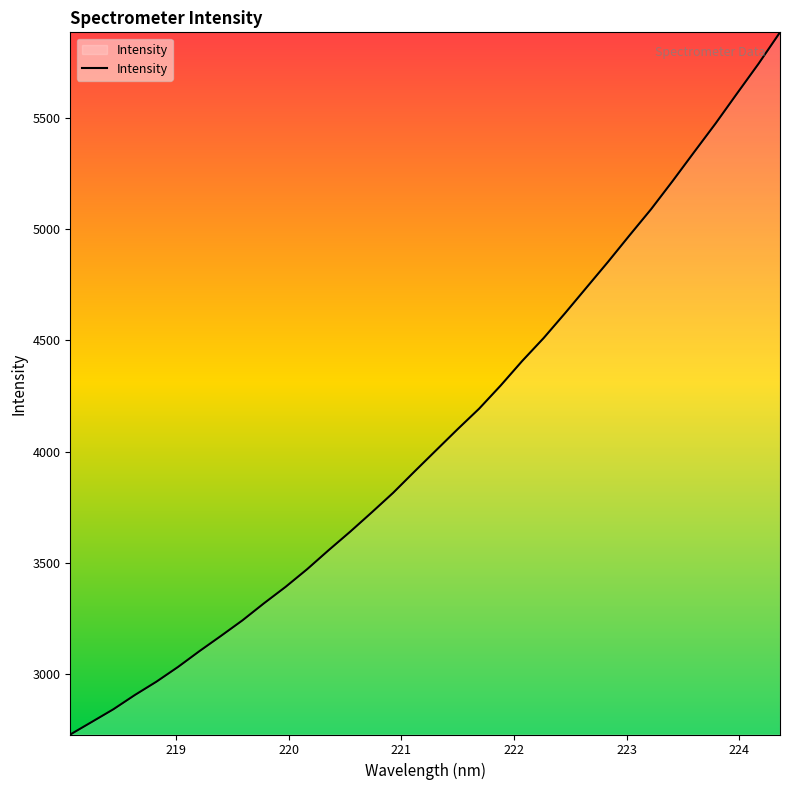

Reading left to right, what are all the values shown in this chart?

2728.4	2784.9	2841.7	2905.9	2965.7	3031.7	3103.1	3171.7	3241.6	3318.3	3391.8	3471.2	3556.7	3639.7	3726.2	3814.7	3911.1	4006.1	4100.9	4193.1	4297.0	4407.2	4510.5	4622.7	4738.2	4853.5	4972.7	5089.8	5216.2	5346.1	5474.9	5609.9	5743.4	5884.8